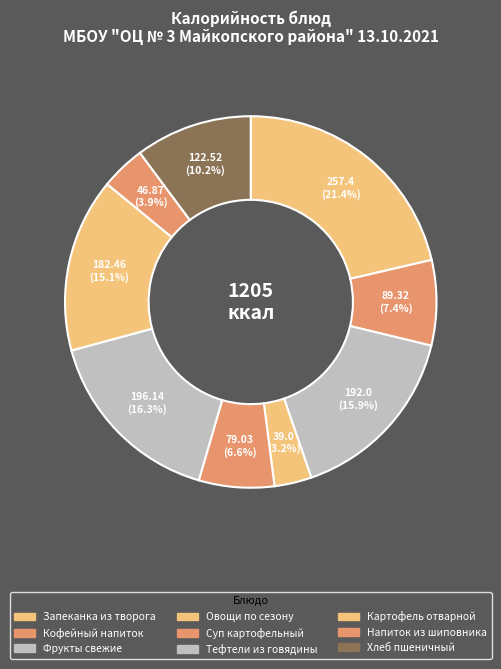

Count the number of slices in the pie.

9